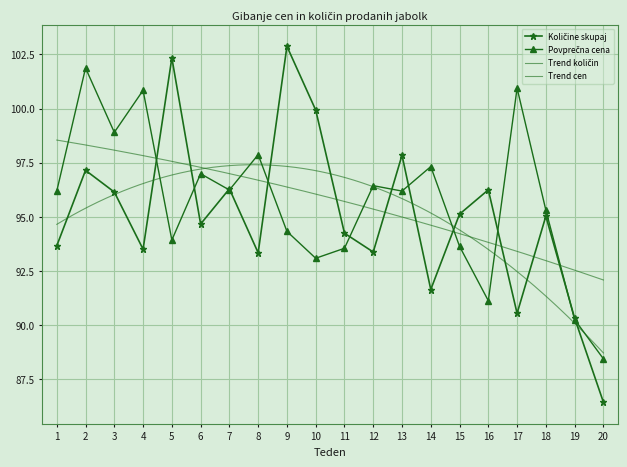

At which label does Povprečna cena reach its peak?

2